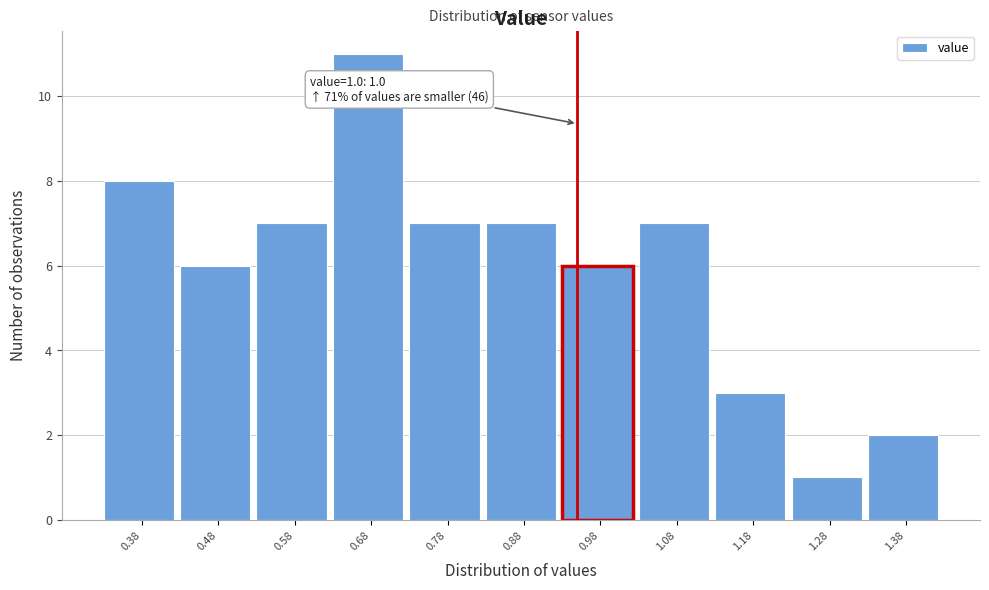

Reading left to right, list all the values displayed in this chart.

0.38=8	0.48=6	0.58=7	0.68=11	0.78=7	0.88=7	0.98=6	1.08=7	1.18=3	1.28=1	1.38=2